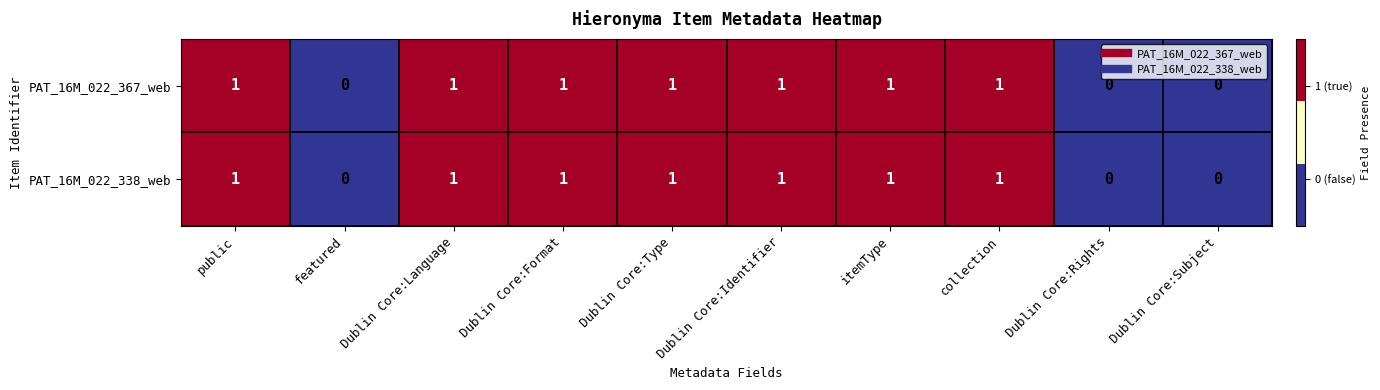

The PAT_16M_022_367_web series shows 1 at featured. True or false?

False